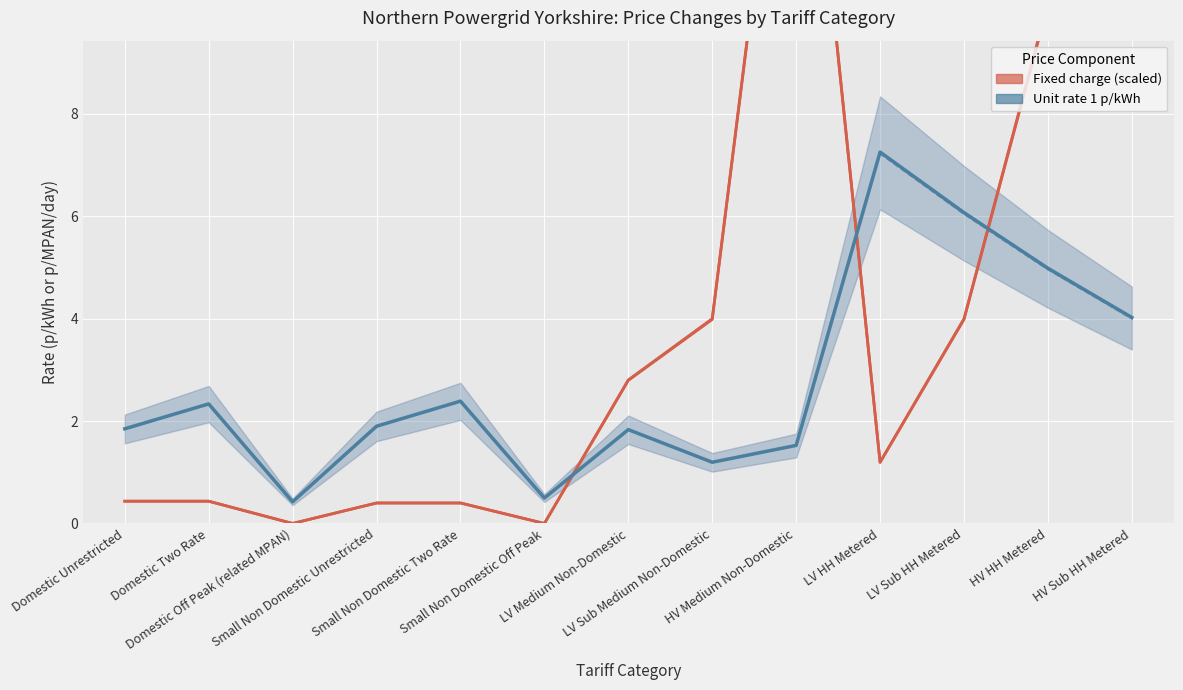

List the labels in order of value, smallest first.

Domestic Off Peak (related MPAN), Small Non Domestic Off Peak, LV Sub Medium Non-Domestic, HV Medium Non-Domestic, LV Medium Non-Domestic, Domestic Unrestricted, Small Non Domestic Unrestricted, Domestic Two Rate, Small Non Domestic Two Rate, HV Sub HH Metered, HV HH Metered, LV Sub HH Metered, LV HH Metered